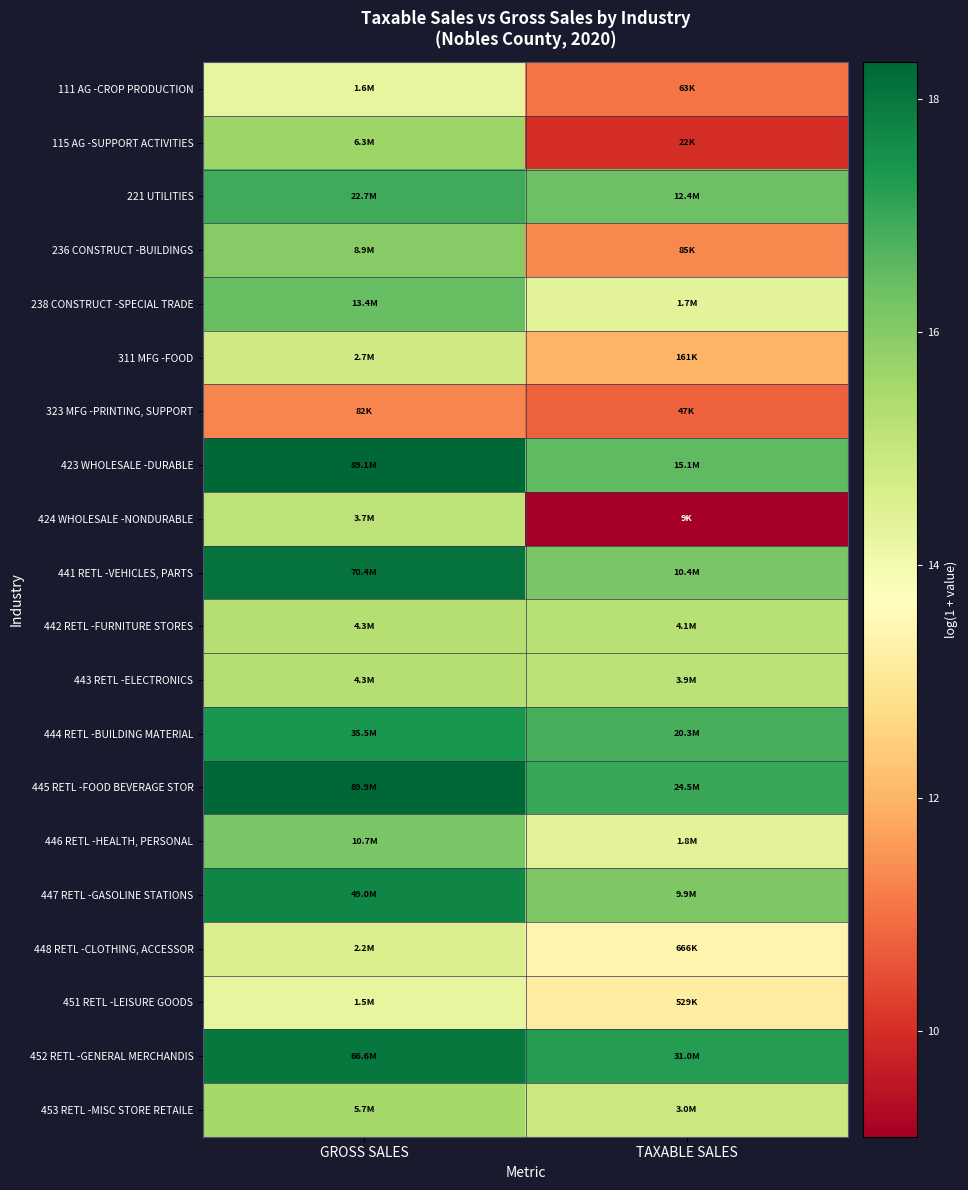

At how many categories does at least one series exceed 9?

2